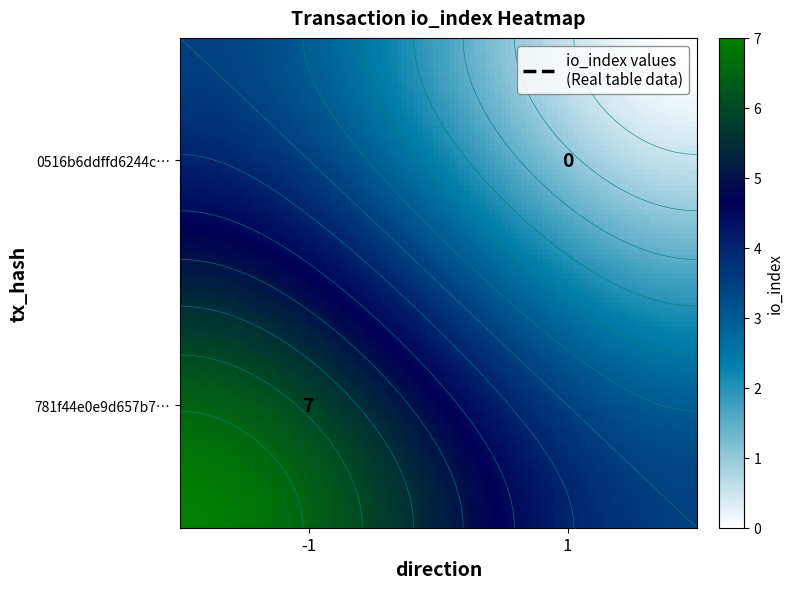

Which series changed the most between direction and io_index?

781f44e0e9d657b7707ea855ebc351e5ebae2d0